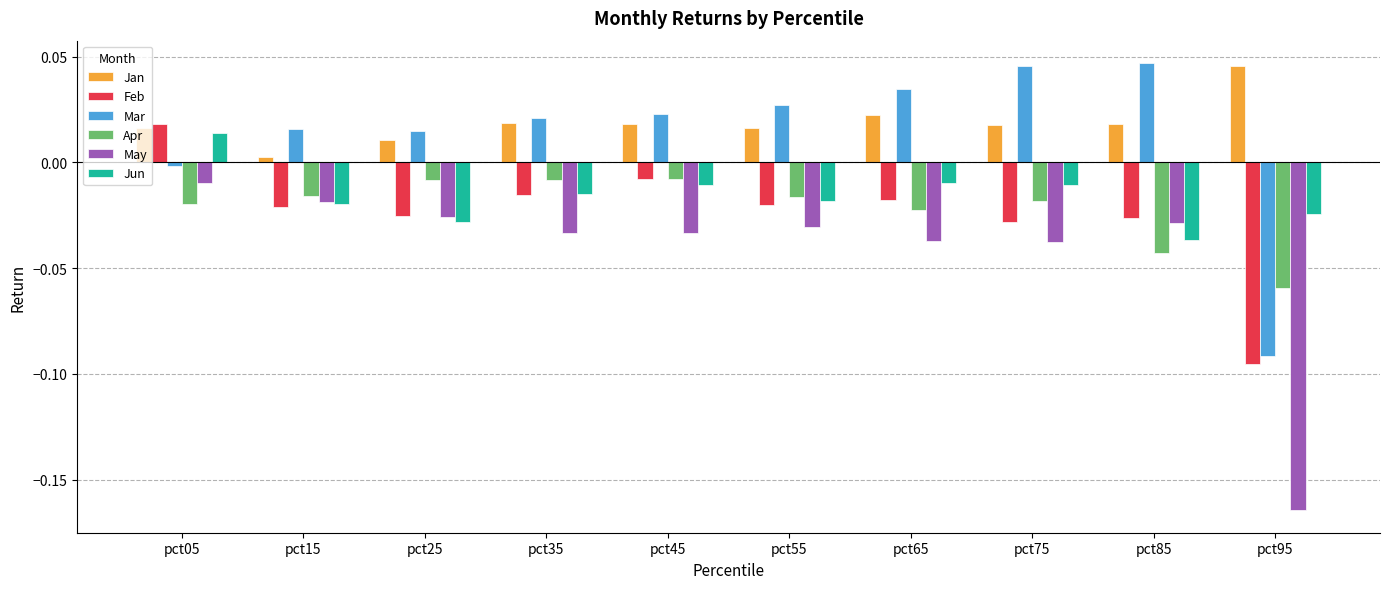

How many groups of bars are there?

10